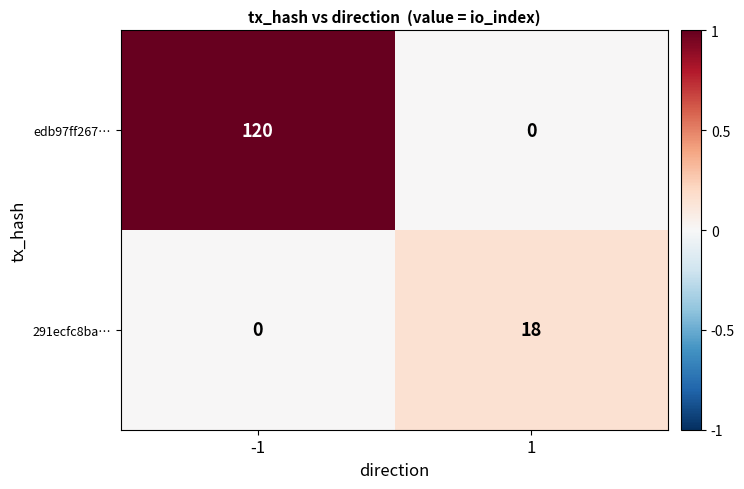

Rank the categories by 291ecfc8ba… value from highest to lowest.

1, -1